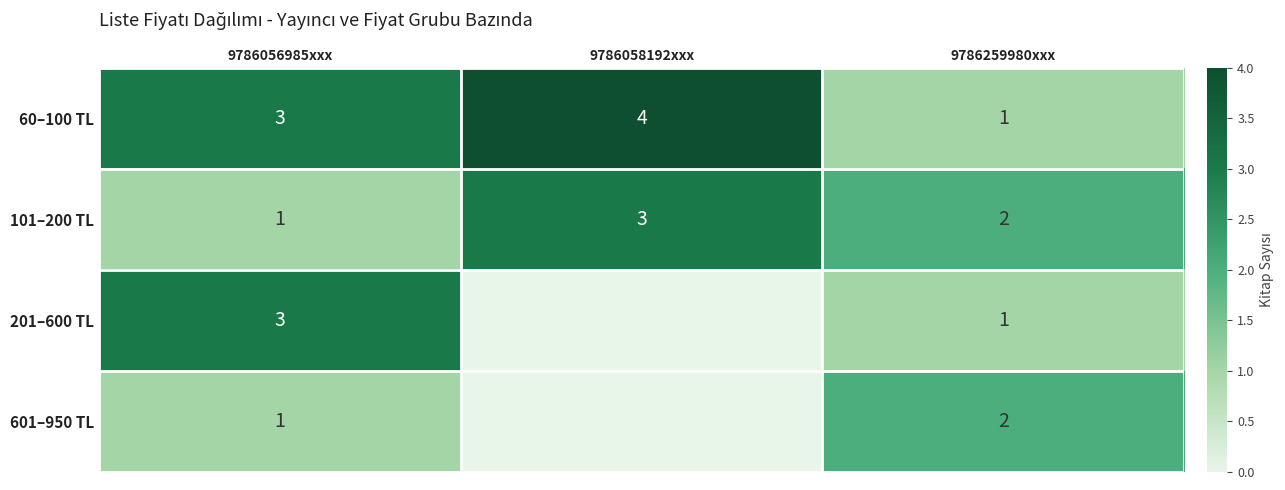

True or false: 601–950 TL has a value of 3 at 9786259980xxx.

False